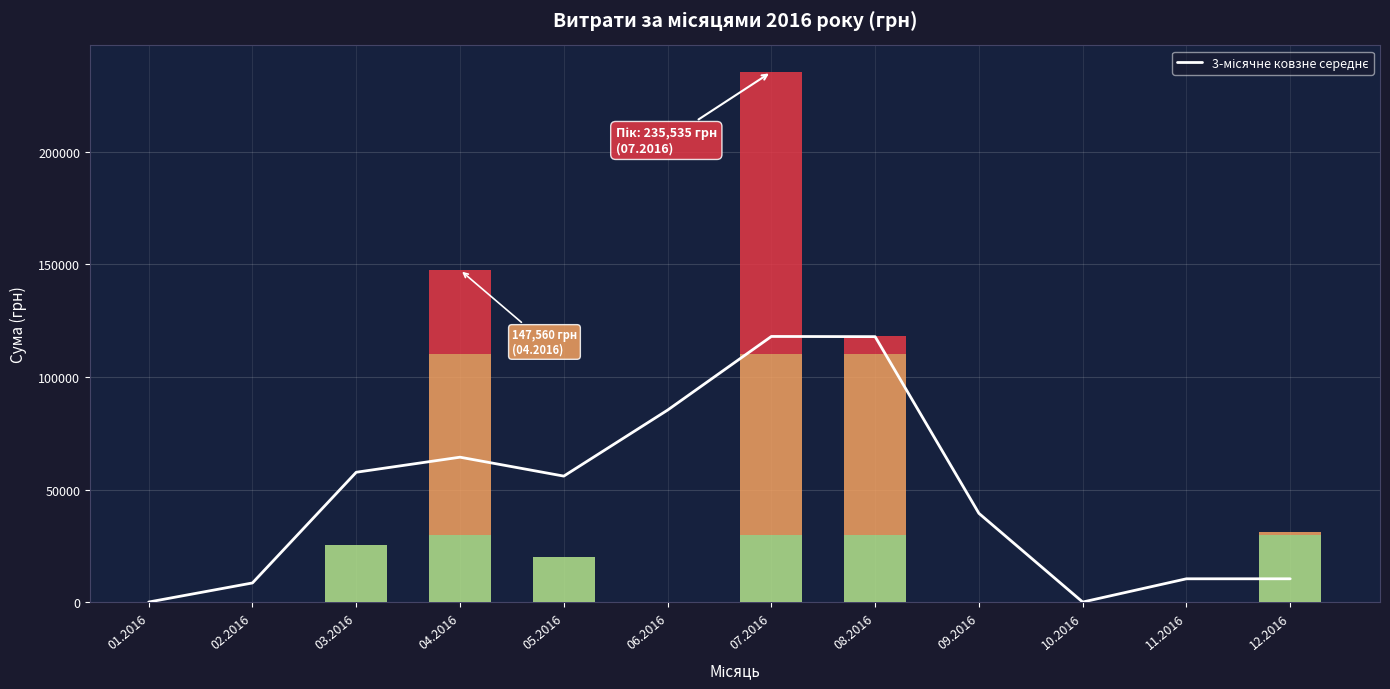

What is the change in value from 04.2016 to 12.2016?

-54027.9